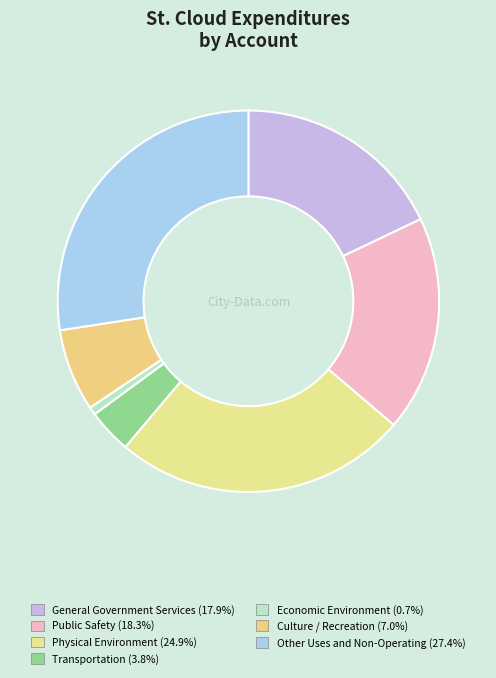

Rank the categories by value from lowest to highest.

Economic Environment, Transportation, Culture / Recreation, General Government Services, Public Safety, Physical Environment, Other Uses and Non-Operating